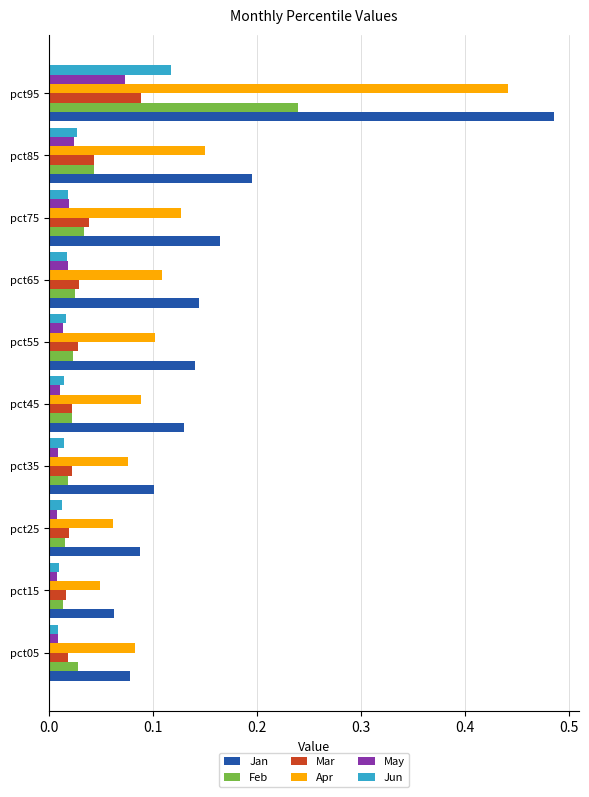

What are all the series names shown in the legend?

Jan, Feb, Mar, Apr, May, Jun